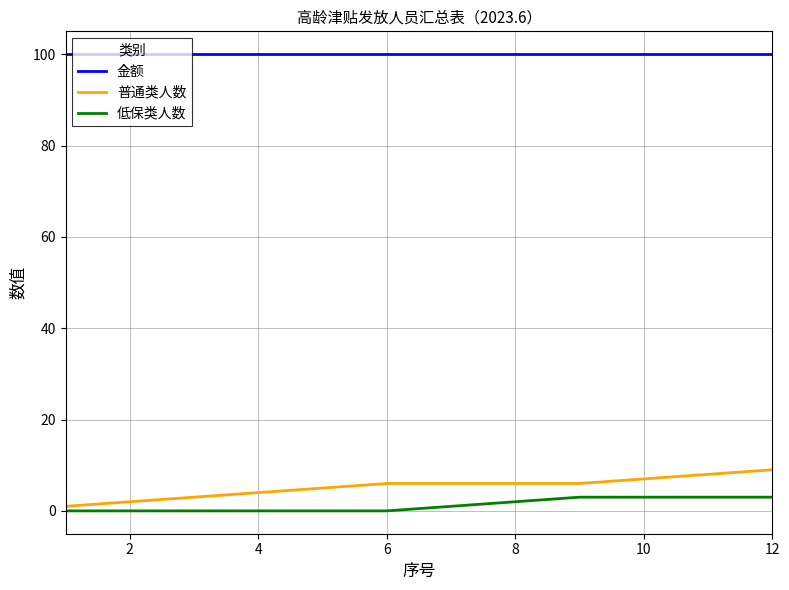

Does the chart display data point markers on the line(s)?

No